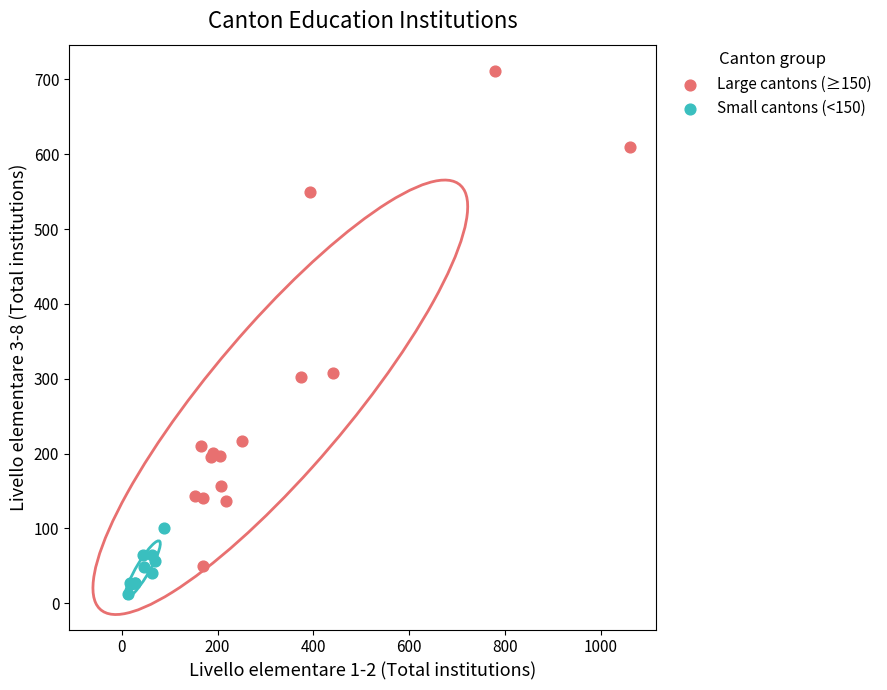

Which series has the largest Y range (max minus min)?

Large cantons (≥150)